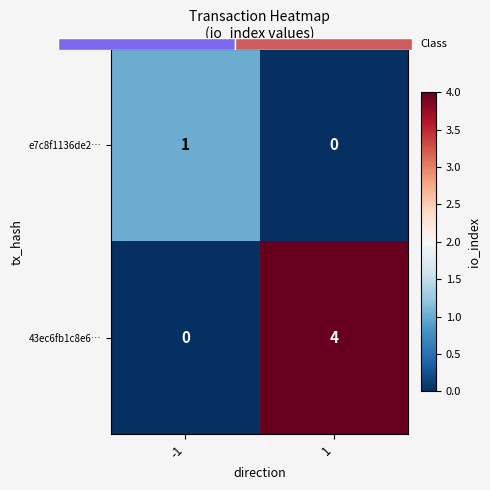

The value of e7c8f1136de2… at 1 is 1. True or false?

False